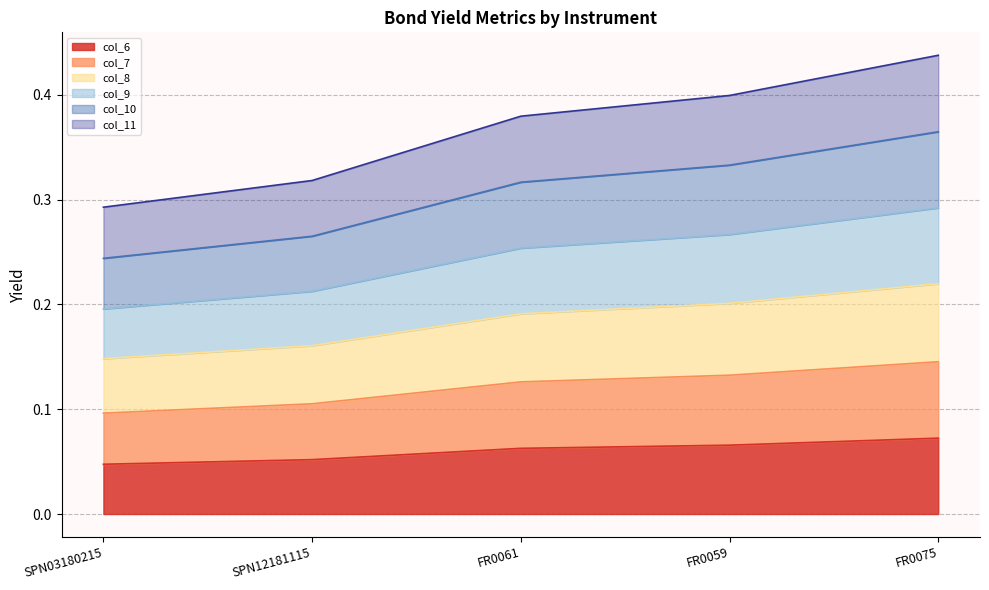

Which category has the highest value across all series?

FR0075